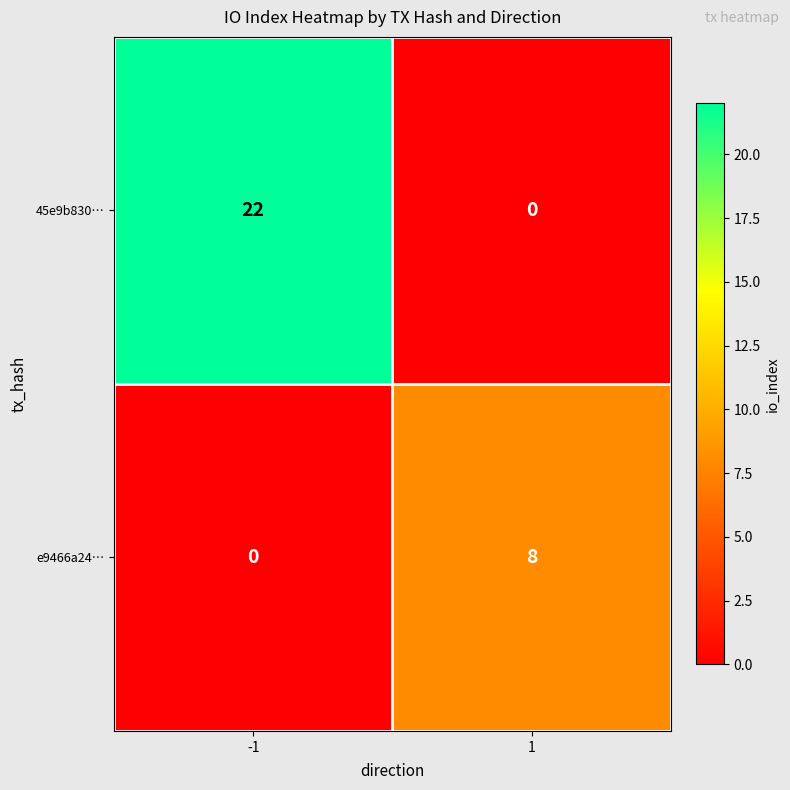

Rank the series at -1 from highest to lowest value.

45e9b830…, e9466a24…